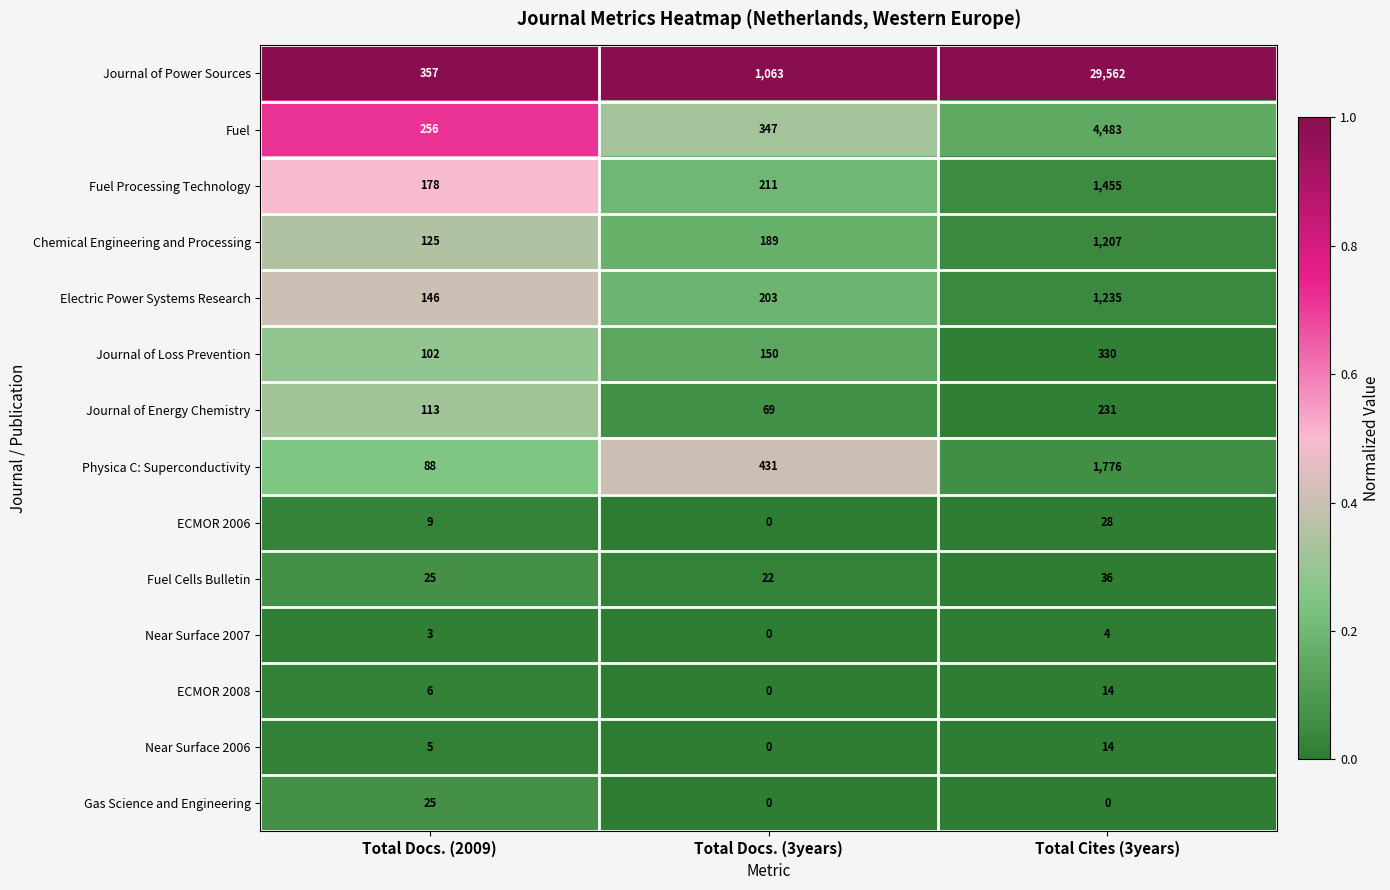

What is the lowest value of the Physica C: Superconductivity series?

88